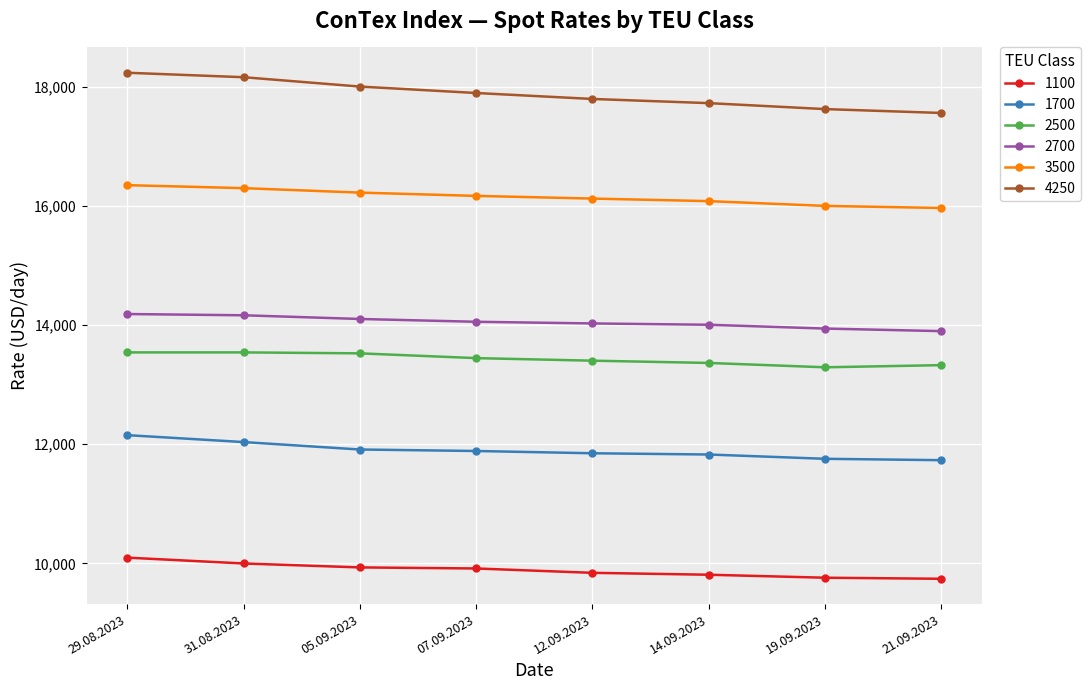

Does the chart display data point markers on the line(s)?

Yes